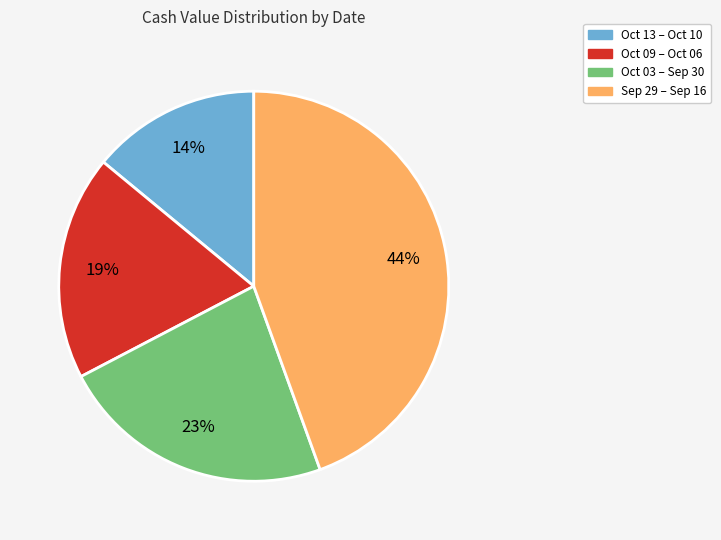

Does any single category account for the majority?

No